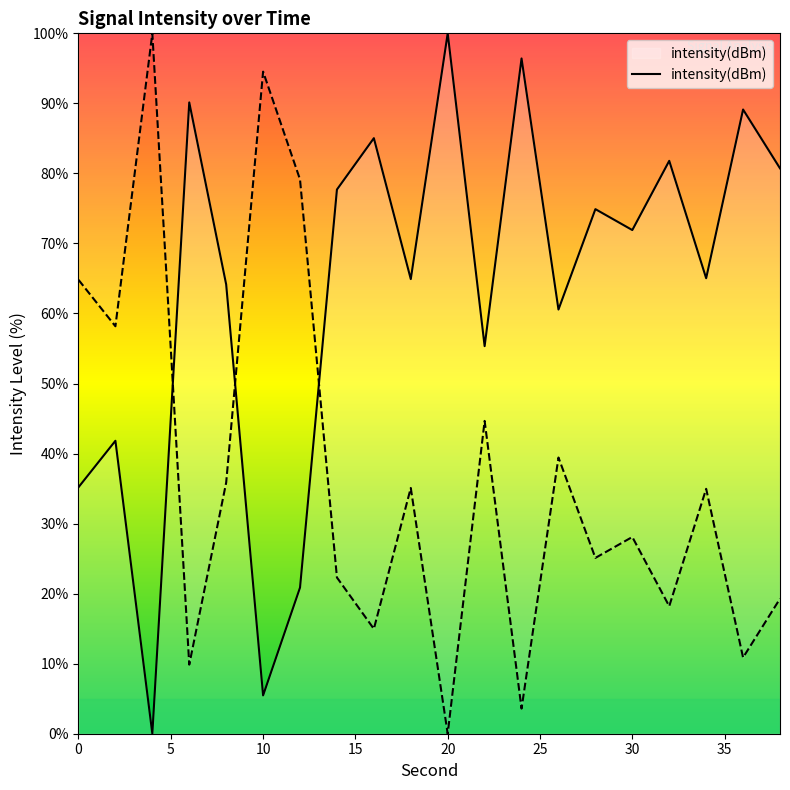

What is the greatest value displayed?

100.0